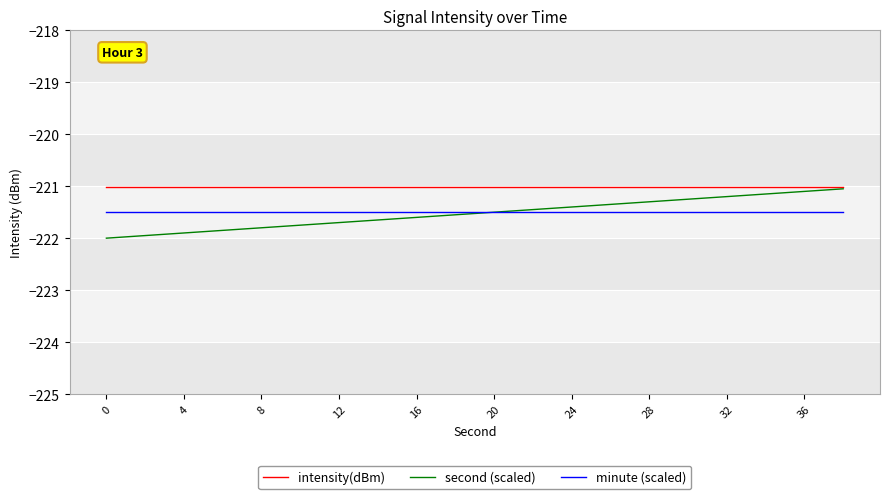

Which series has the largest total across all categories?

intensity(dBm)